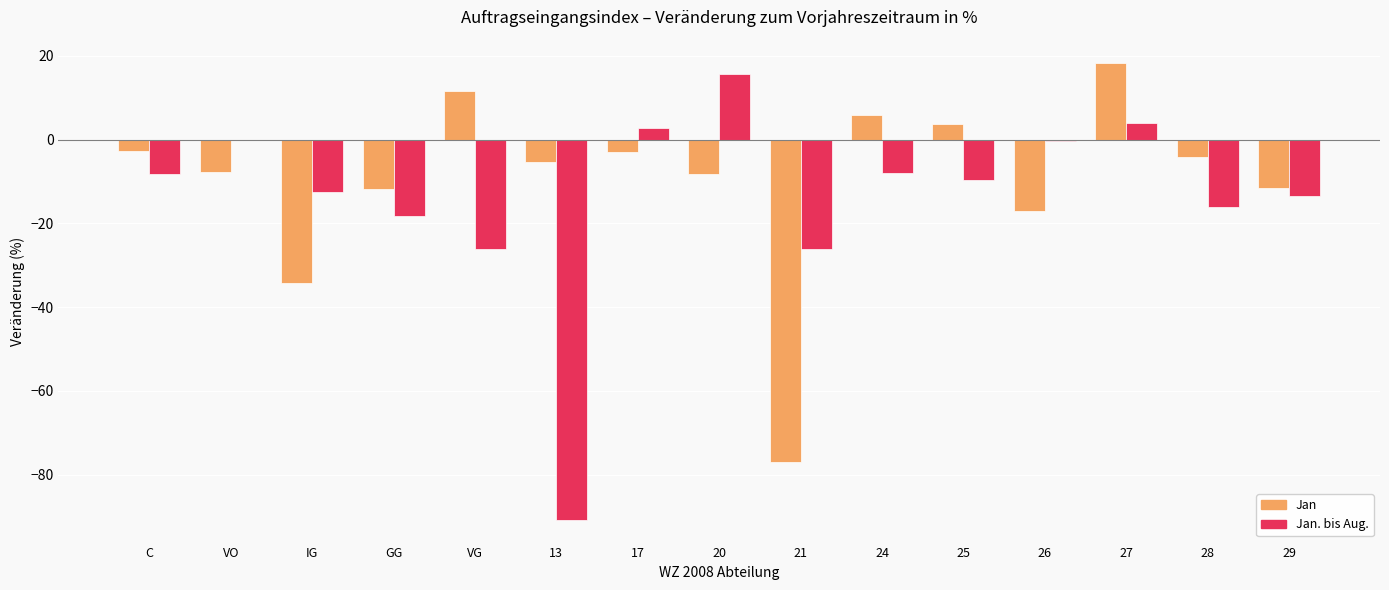

What is the average value of the Jan. bis Aug. series?

-13.8